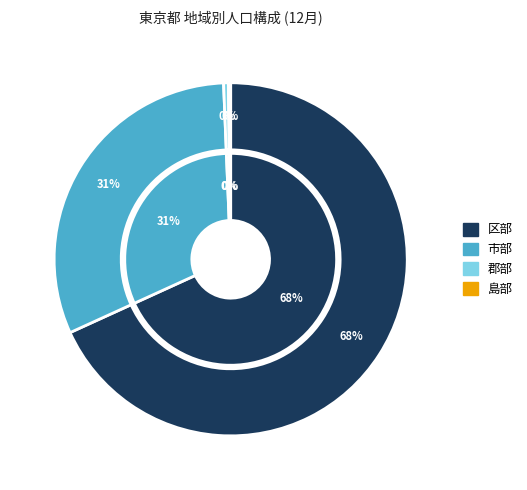

Between 郡部 and 区部, which is larger?

区部